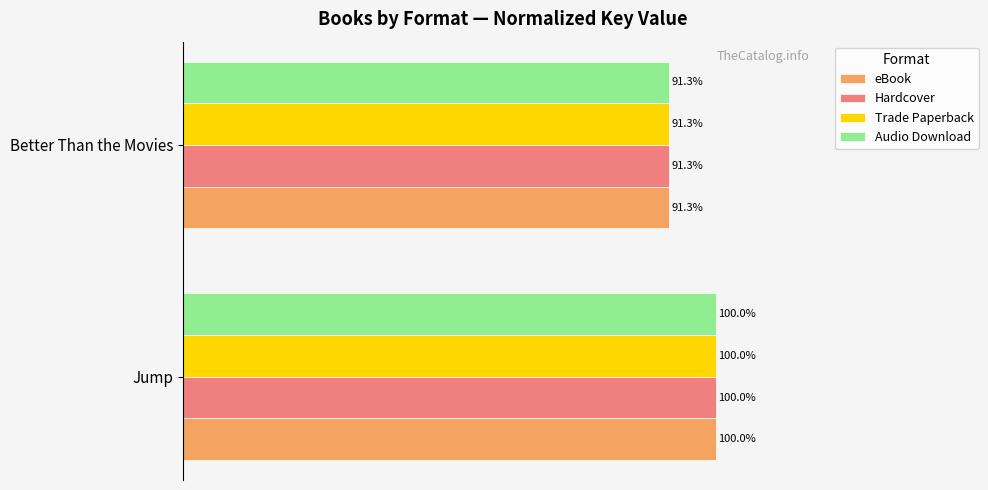

Is the value of Hardcover at Jump greater than the value of Audio Download at Better Than the Movies?

Yes